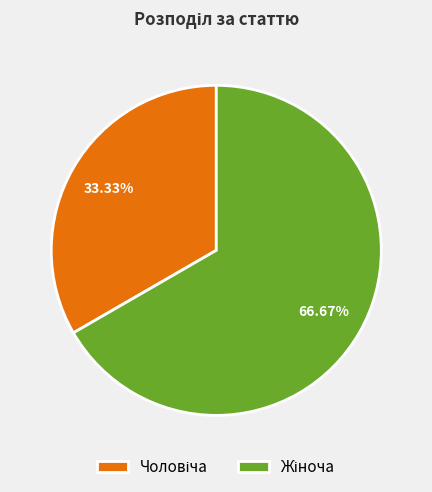

To the nearest percent, what is the average slice percentage?

50%